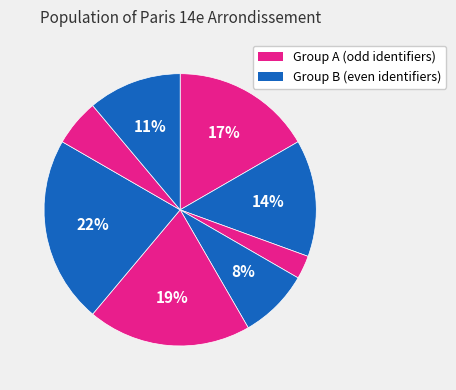

How many slices are in this pie chart?

8